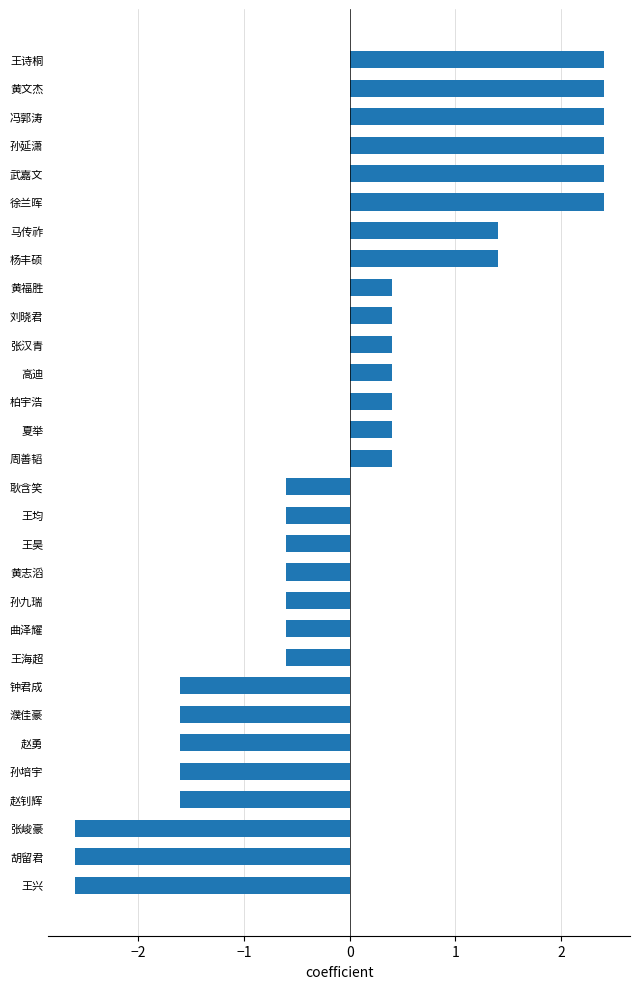

How many positive values are there?

15